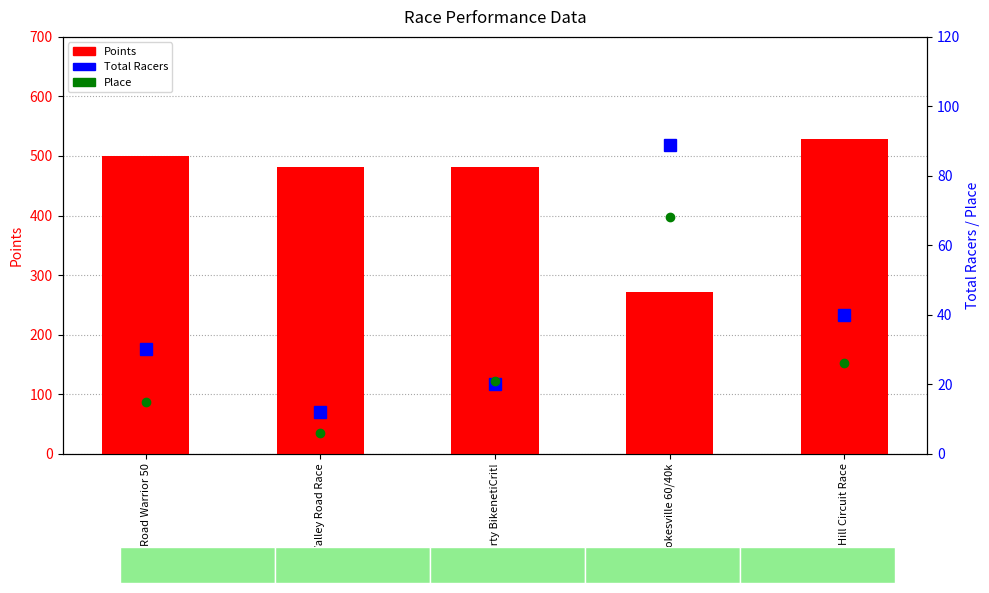

What is the total value across all series at Black Hill Circuit Race?

595.0